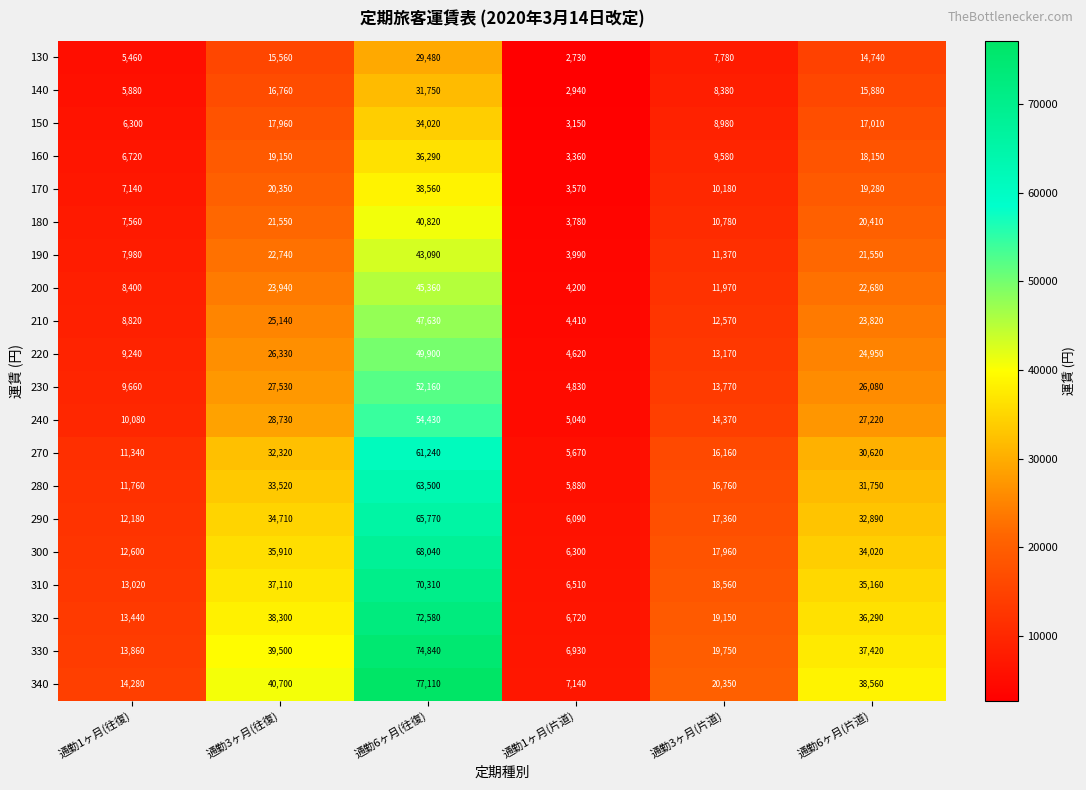

What is the difference between the 310 values at 通勤3ヶ月(片道) and 通勤6ヶ月(往復)?

51750